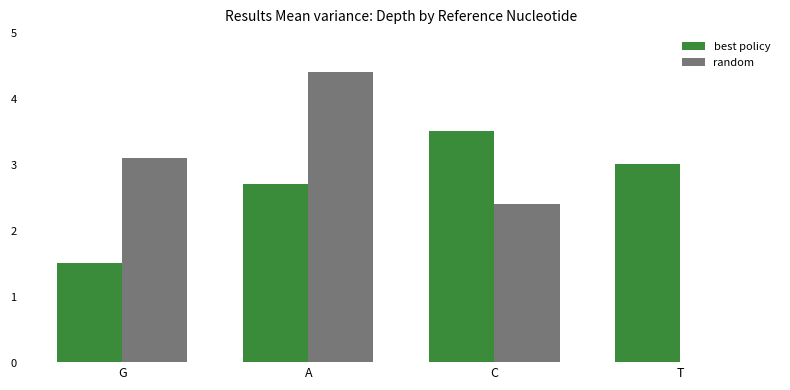

What are all the series names shown in the legend?

best policy, random